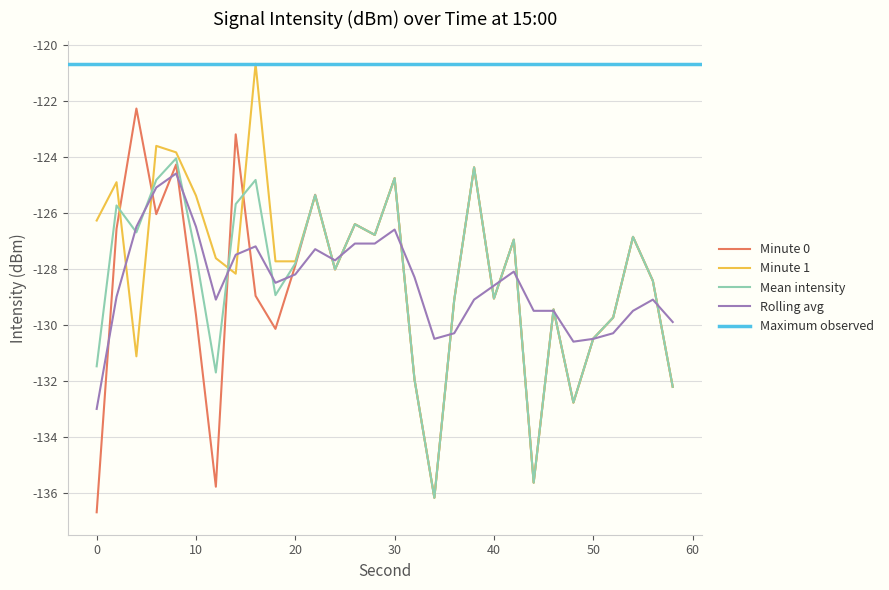

Between 14 and 4, which is larger?

4